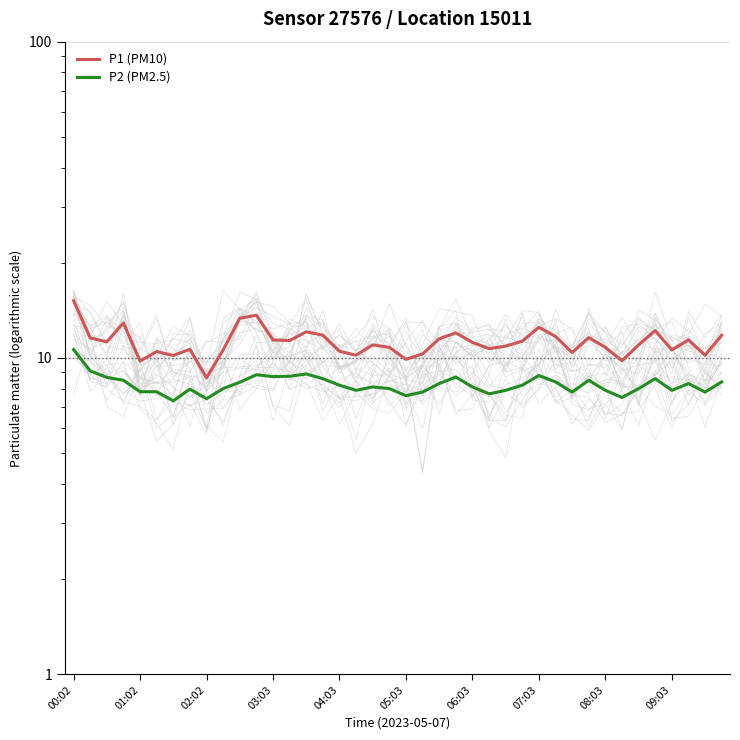

What is the difference between the maximum and minimum values in the P1 (PM10) series?

6.5